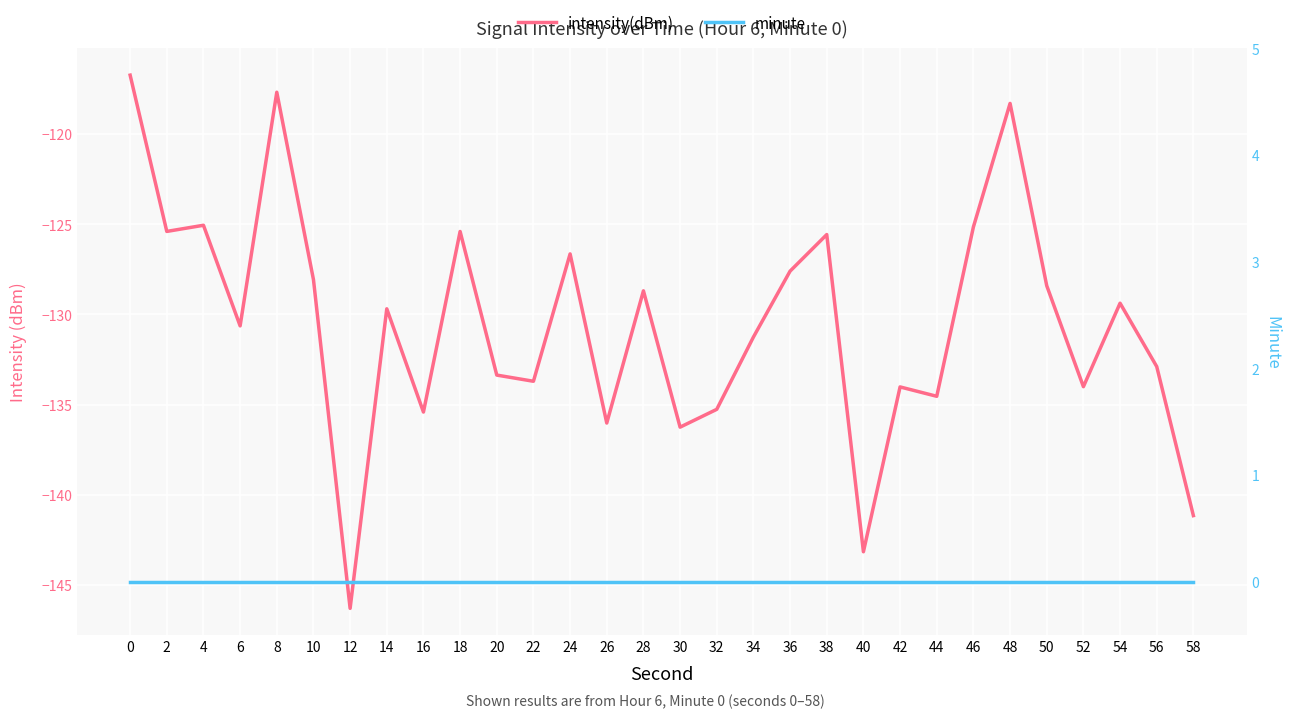

True or false: minute and intensity(dBm) cross at least once.

False